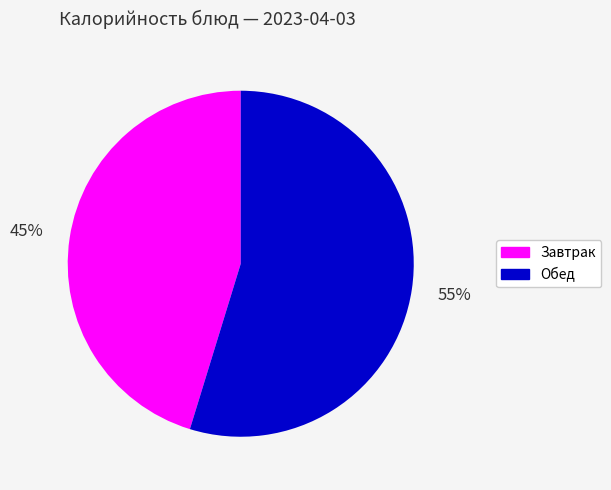

To the nearest percent, what is the combined percentage of Обед and Завтрак?

100%